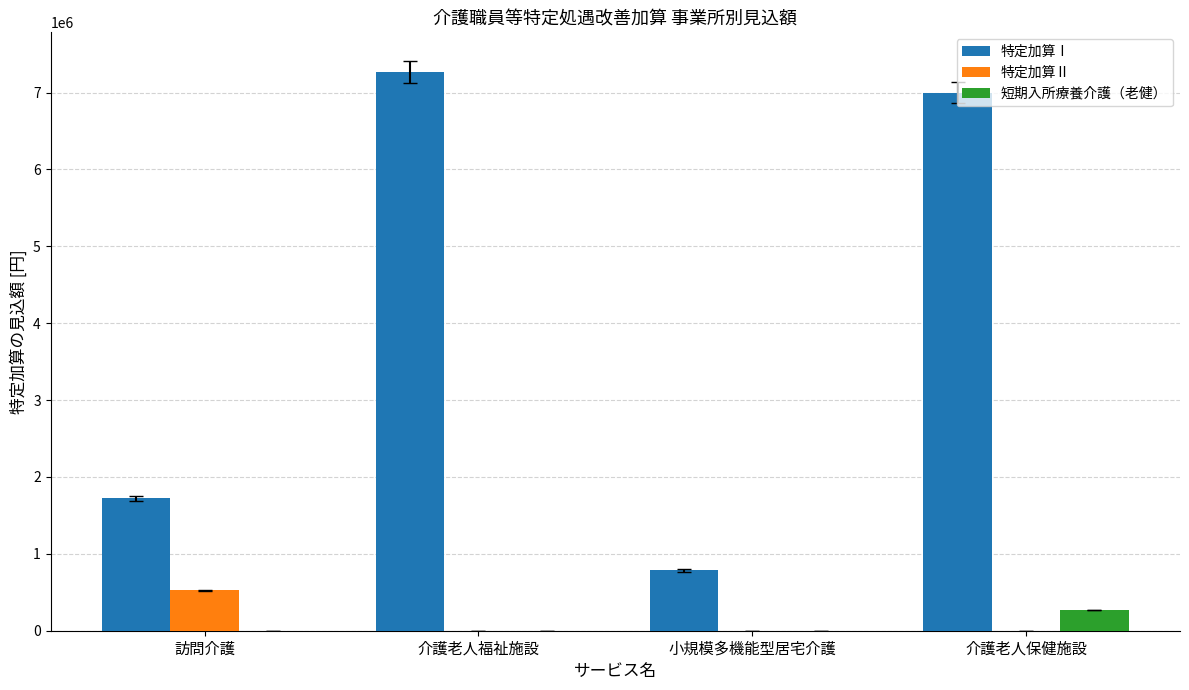

Which series changed the most between 訪問介護 and 小規模多機能型居宅介護?

特定加算Ⅰ